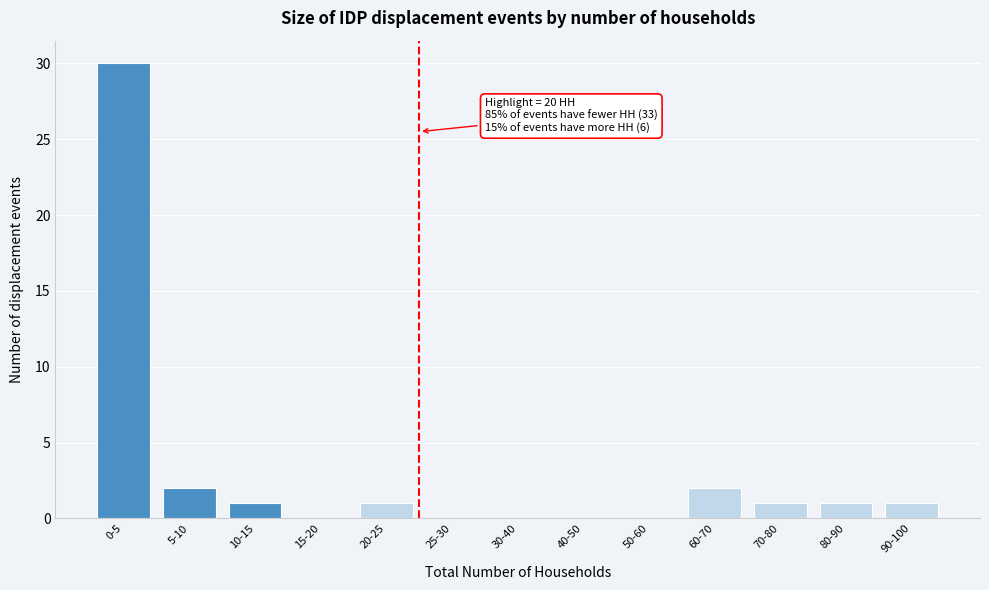

Reading right to left, extract all data points from this chart.

90-100=1	80-90=1	70-80=1	60-70=2	50-60=0	40-50=0	30-40=0	25-30=0	20-25=1	15-20=0	10-15=1	5-10=2	0-5=30